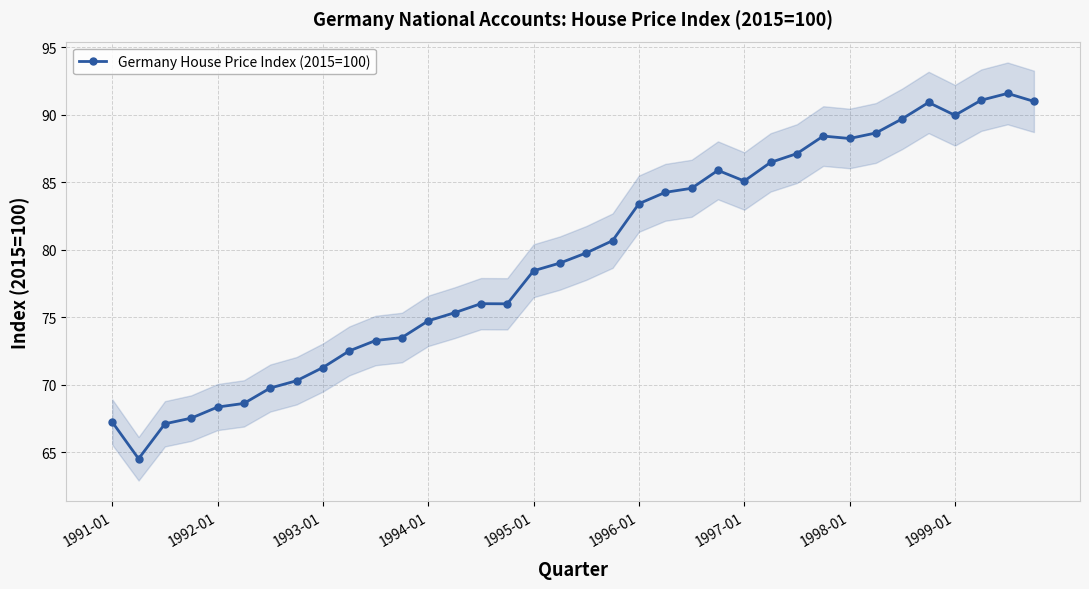

True or false: Germany House Price Index (2015=100) has a value of 78.5 at 1995-01.

True